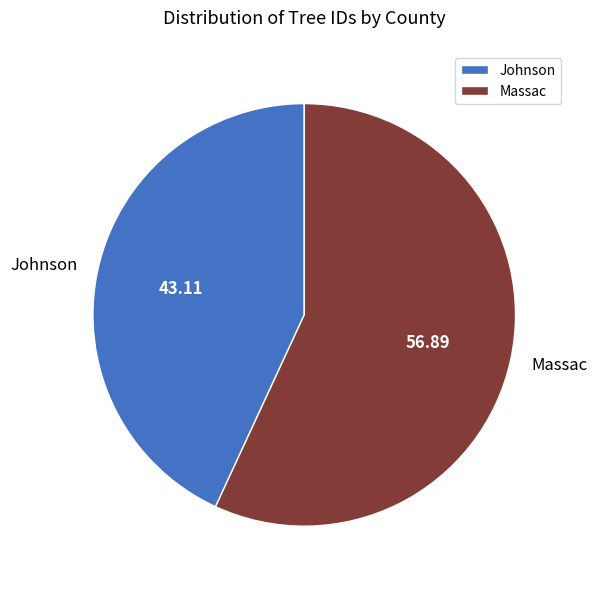

What is the smallest slice in the pie chart?

Johnson